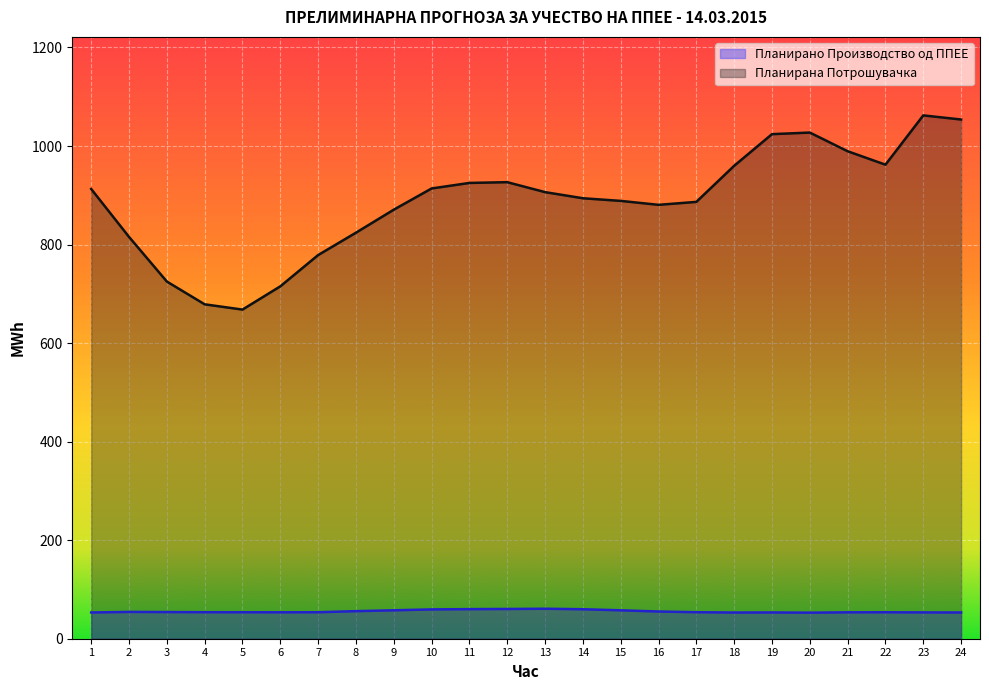

What is the difference between the highest and lowest values at 13?

845.6